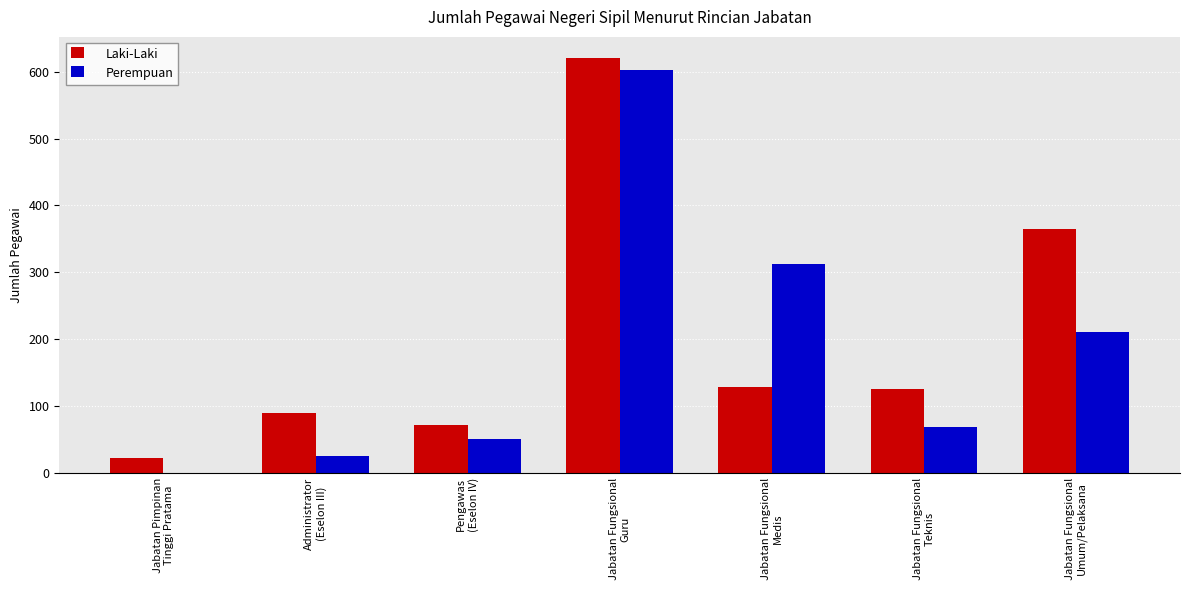

Reading right to left, transcribe all the data shown in this chart.

Laki-Laki: 365	125	128	621	71	89	22
Perempuan: 211	68	312	602	50	26	0